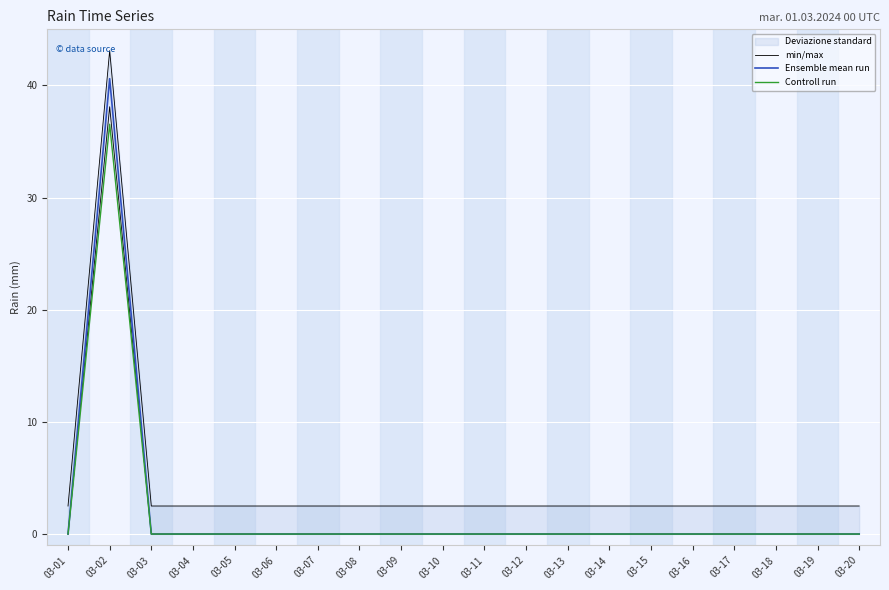

Reading right to left, extract all data points from this chart.

min/max: 03-20=2.5	03-19=2.5	03-18=2.5	03-17=2.5	03-16=2.5	03-15=2.5	03-14=2.5	03-13=2.5	03-12=2.5	03-11=2.5	03-10=2.5	03-09=2.5	03-08=2.5	03-07=2.5	03-06=2.5	03-05=2.5	03-04=2.5	03-03=2.5	03-02=43.1	03-01=2.5
Ensemble mean run: 03-20=0.0	03-19=0.0	03-18=0.0	03-17=0.0	03-16=0.0	03-15=0.0	03-14=0.0	03-13=0.0	03-12=0.0	03-11=0.0	03-10=0.0	03-09=0.0	03-08=0.0	03-07=0.0	03-06=0.0	03-05=0.0	03-04=0.0	03-03=0.0	03-02=40.6	03-01=0.0
Controll run: 03-20=0.0	03-19=0.0	03-18=0.0	03-17=0.0	03-16=0.0	03-15=0.0	03-14=0.0	03-13=0.0	03-12=0.0	03-11=0.0	03-10=0.0	03-09=0.0	03-08=0.0	03-07=0.0	03-06=0.0	03-05=0.0	03-04=0.0	03-03=0.0	03-02=36.5	03-01=0.0